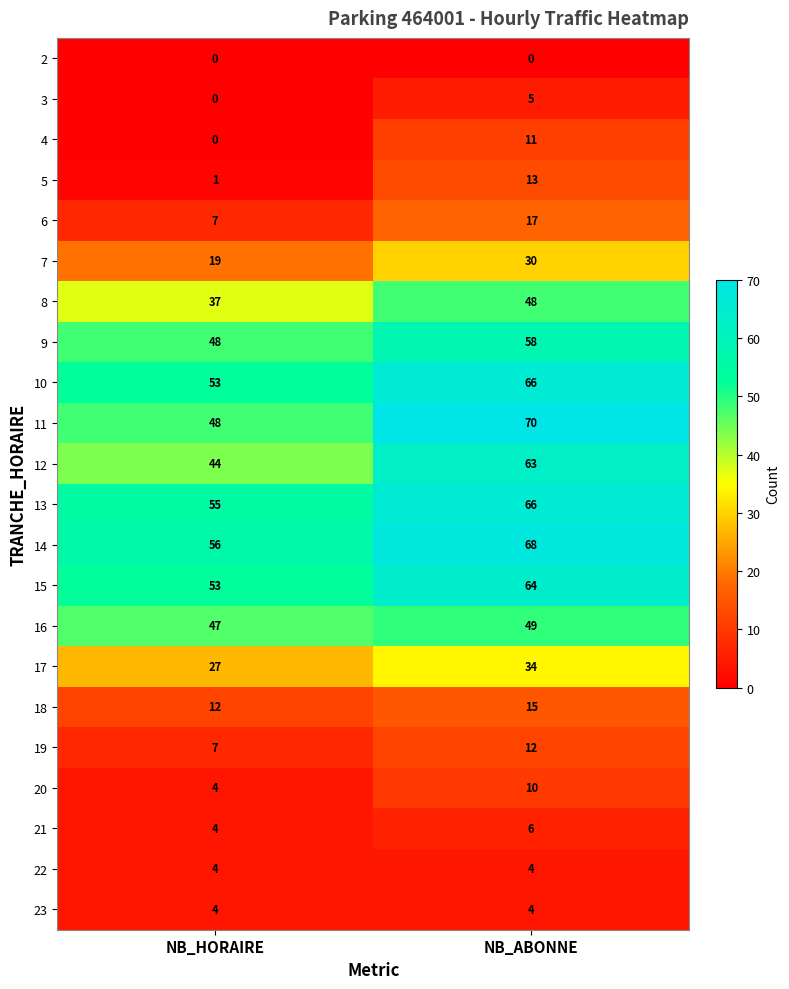

Rank the categories by 20 value from highest to lowest.

NB_ABONNE, NB_HORAIRE